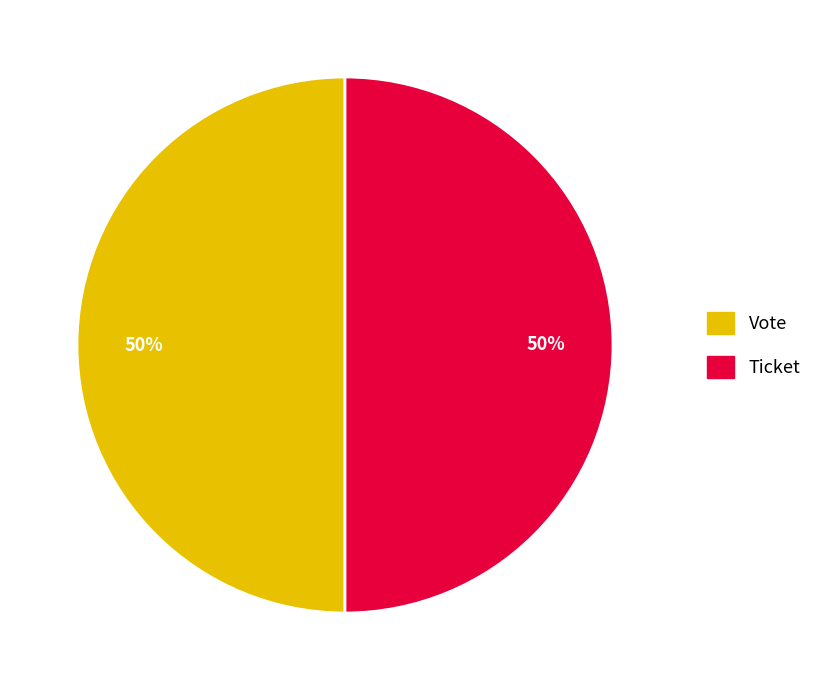

To the nearest percent, what portion does Vote represent?

50%